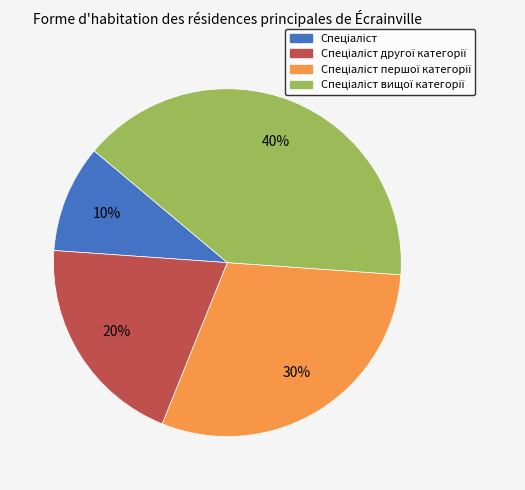

Is there any slice that represents more than half of the pie?

No